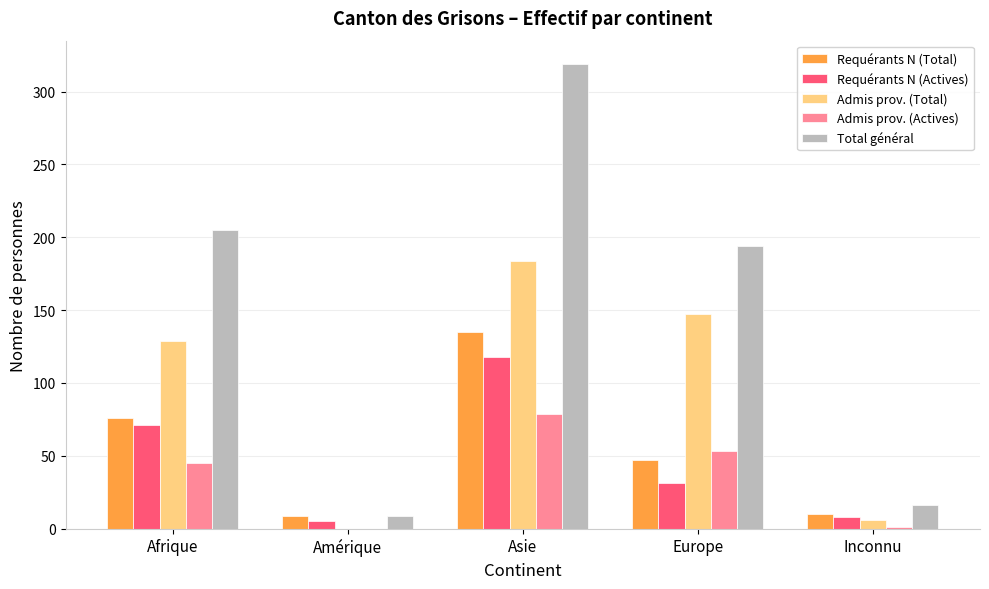

The Total général series shows 334 at Afrique. True or false?

False